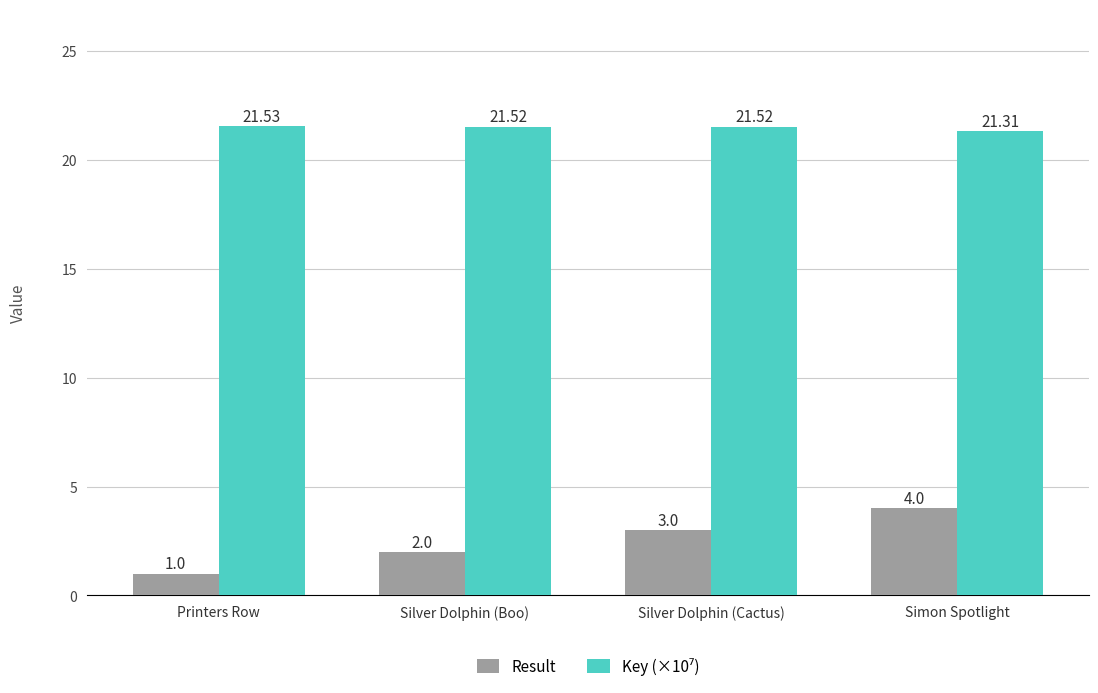

What is the label of the 2nd bar from the right?

Silver Dolphin (Cactus)